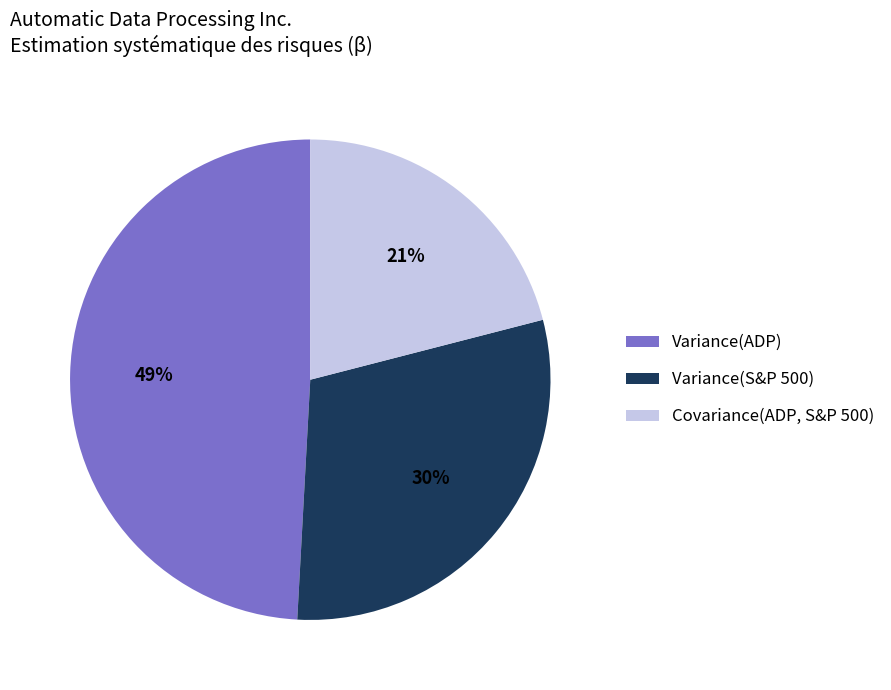

Which category has the biggest portion of the pie?

Variance(ADP)